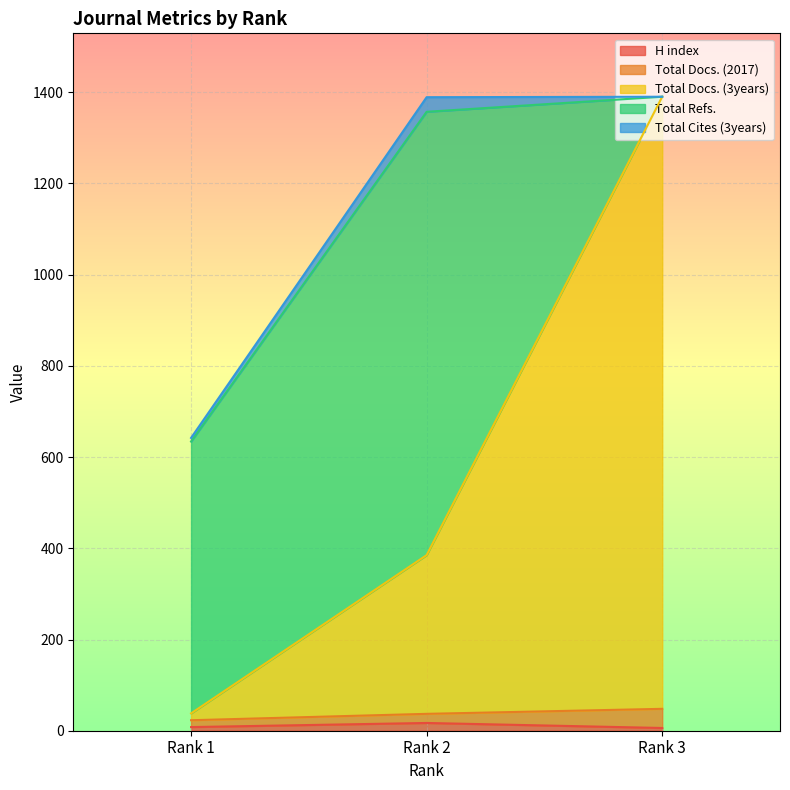

What is the average value of the Total Docs. (2017) series?

26